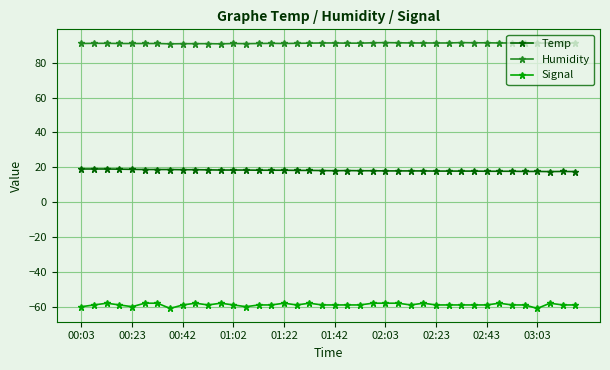

At how many categories does at least one series exceed 60?

40